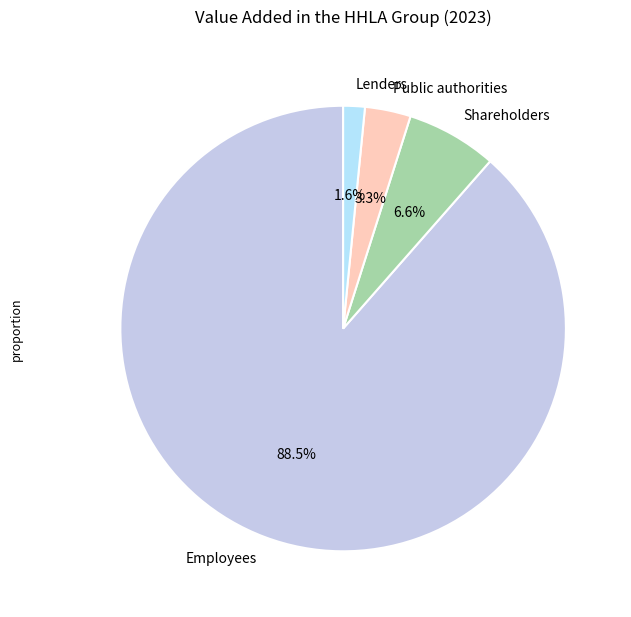

Between Shareholders and Lenders, which is larger?

Shareholders